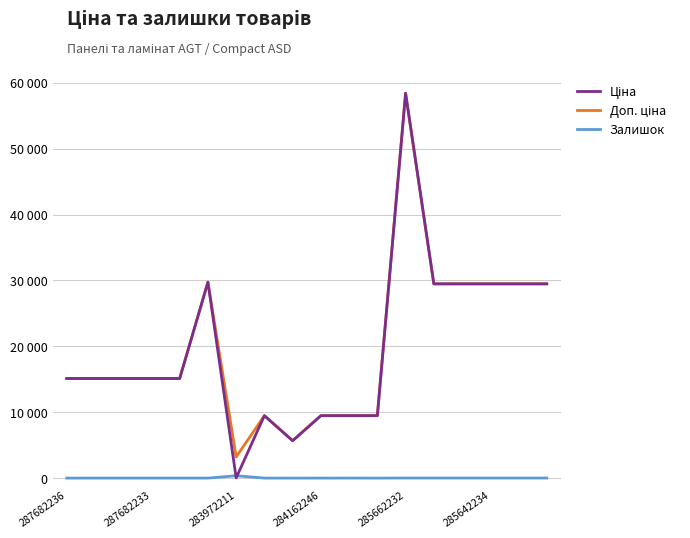

Is this an area chart (filled region under the line)?

No